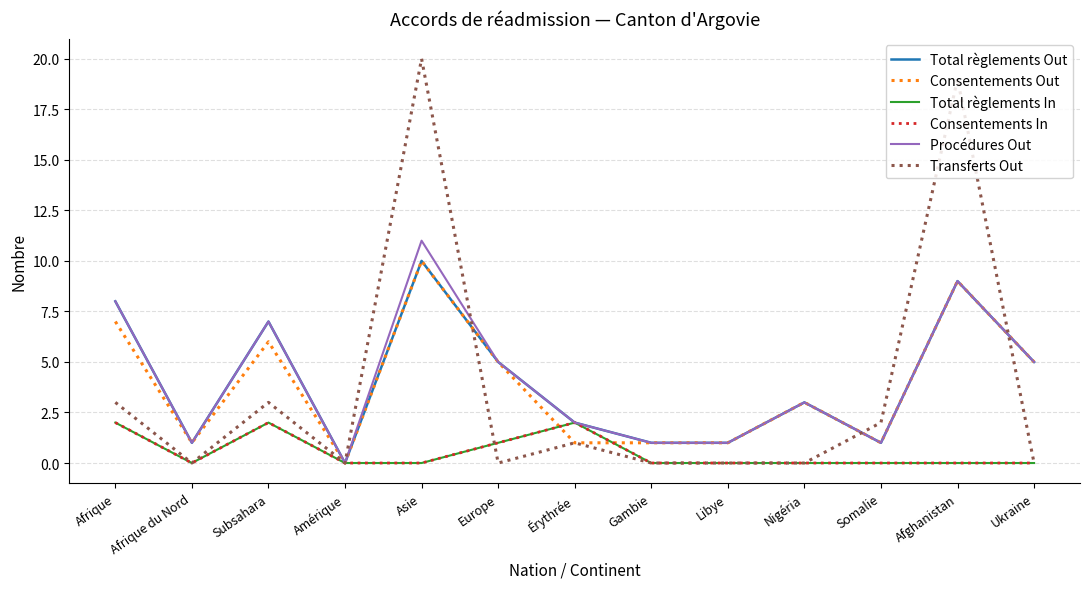

At which category does Consentements Out reach its first local peak?

Subsahara